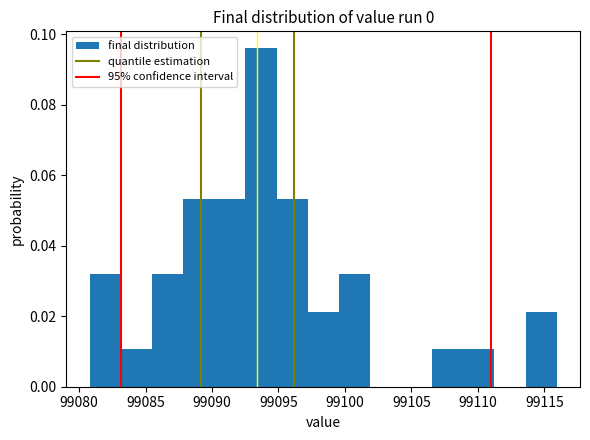

Which range on the x-axis has the tallest bar?

99092.5 to 99095.0